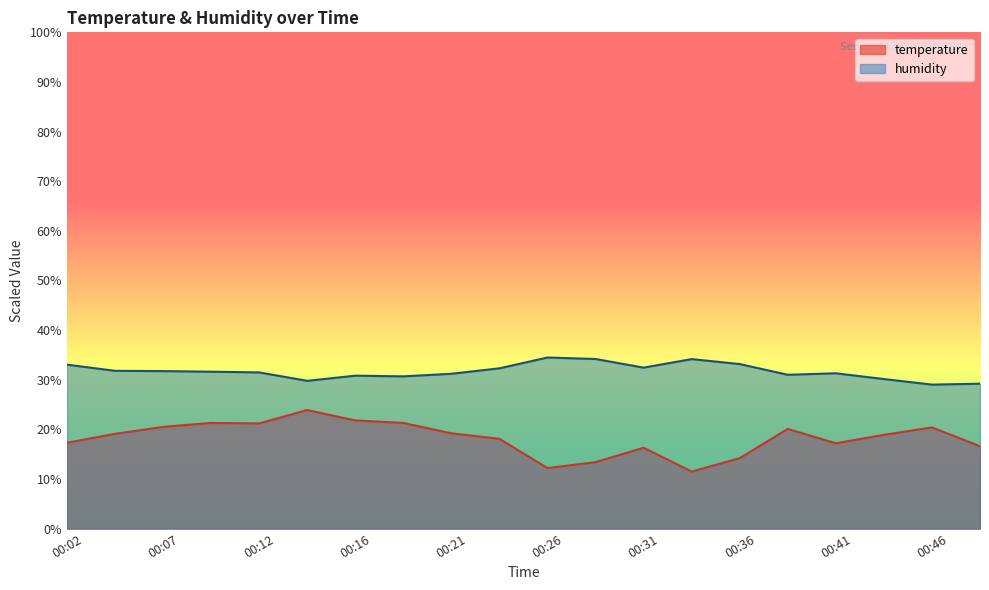

True or false: humidity has a value of 9.1 at 00:41.

False